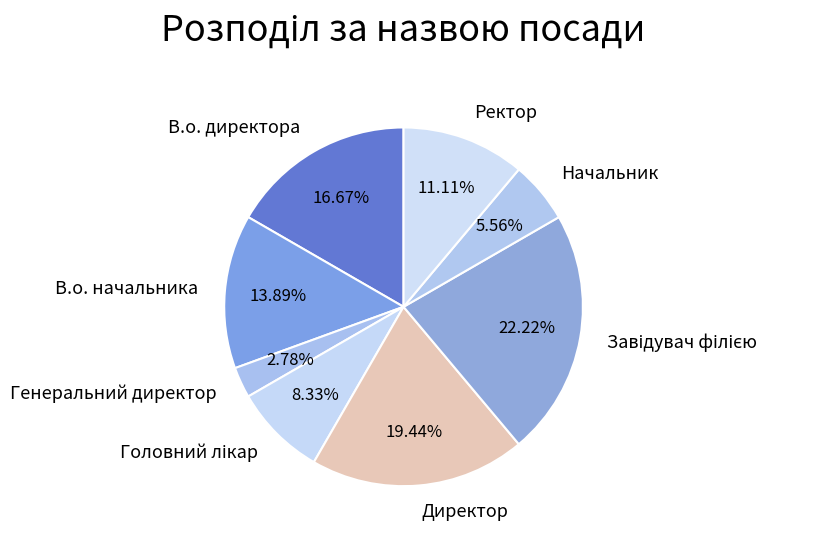

How many slices are in this pie chart?

8